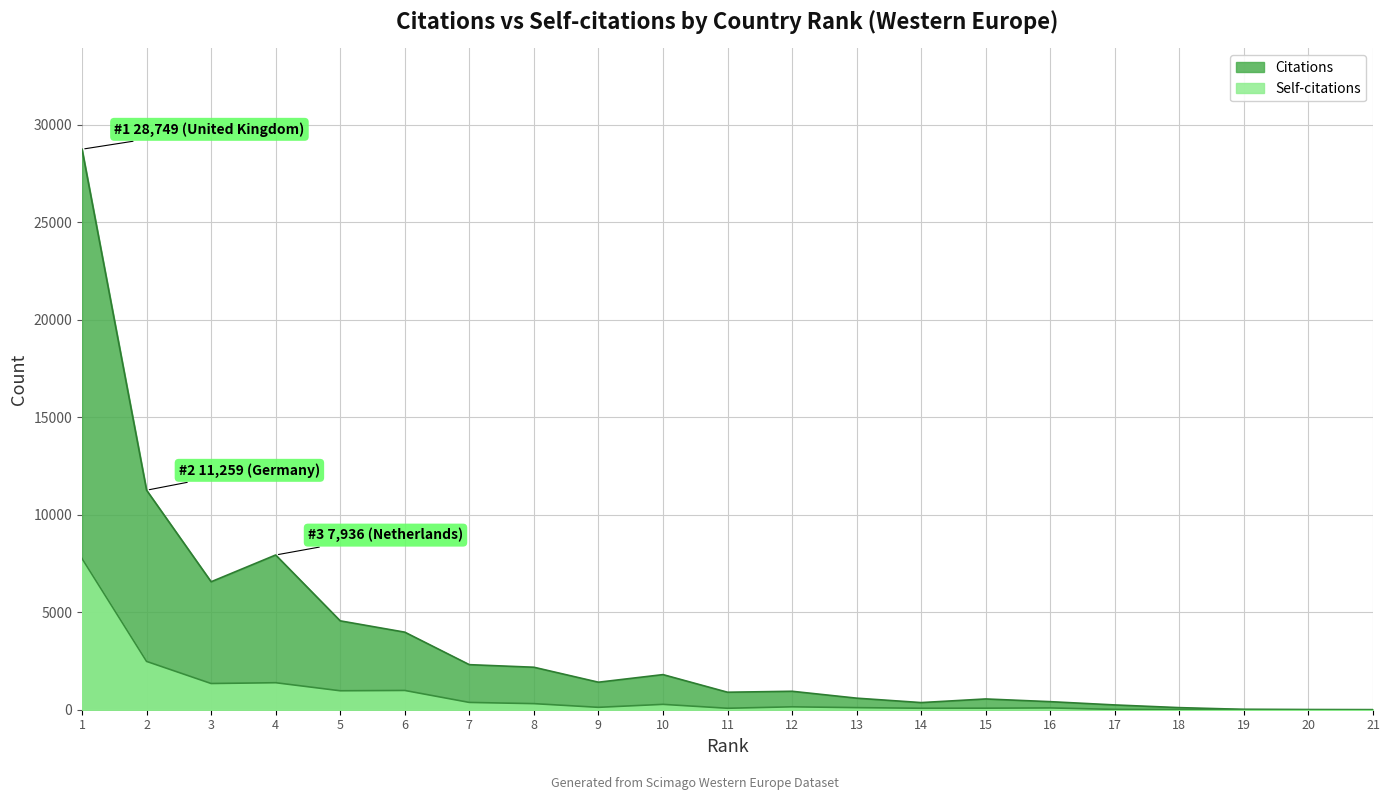

Reading right to left, list all the values displayed in this chart.

Citations: 21=0	20=5	19=19	18=107	17=245	16=413	15=552	14=366	13=593	12=946	11=897	10=1801	9=1411	8=2179	7=2311	6=3978	5=4558	4=7936	3=6563	2=11259	1=28749
Self-citations: 21=0	20=2	19=4	18=6	17=17	16=92	15=80	14=76	13=107	12=149	11=75	10=275	9=123	8=312	7=374	6=988	5=972	4=1385	3=1344	2=2478	1=7755